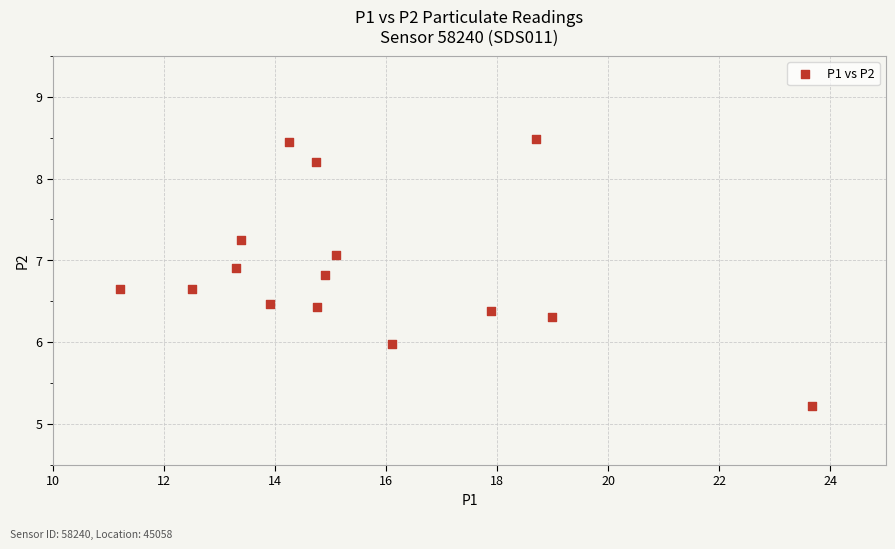

What is the range of Y values (max minus min)?

3.3